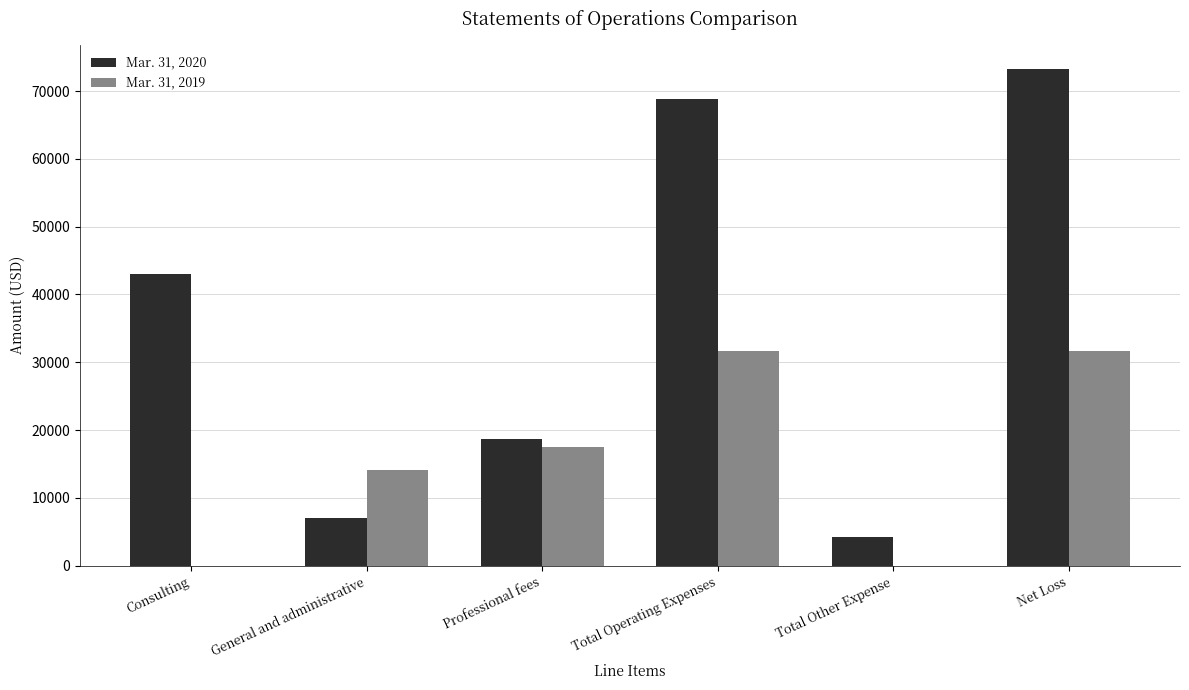

Is the value of Mar. 31, 2020 at Total Other Expense greater than the value of Mar. 31, 2019 at Professional fees?

No